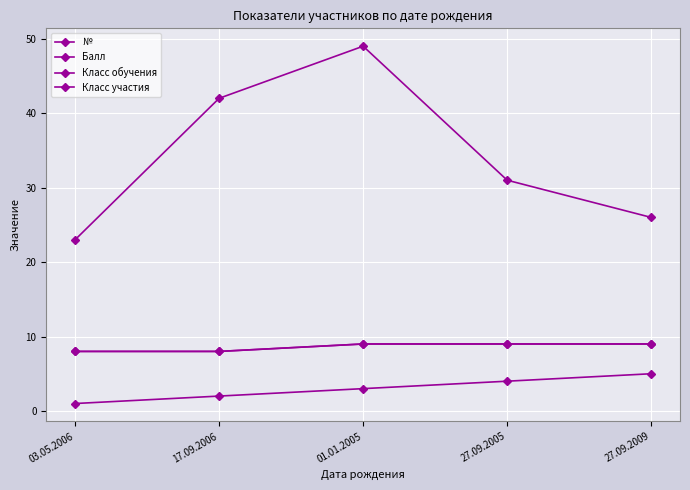

Is the value of Класс участия at 01.01.2005 greater than the value of № at 01.01.2005?

Yes